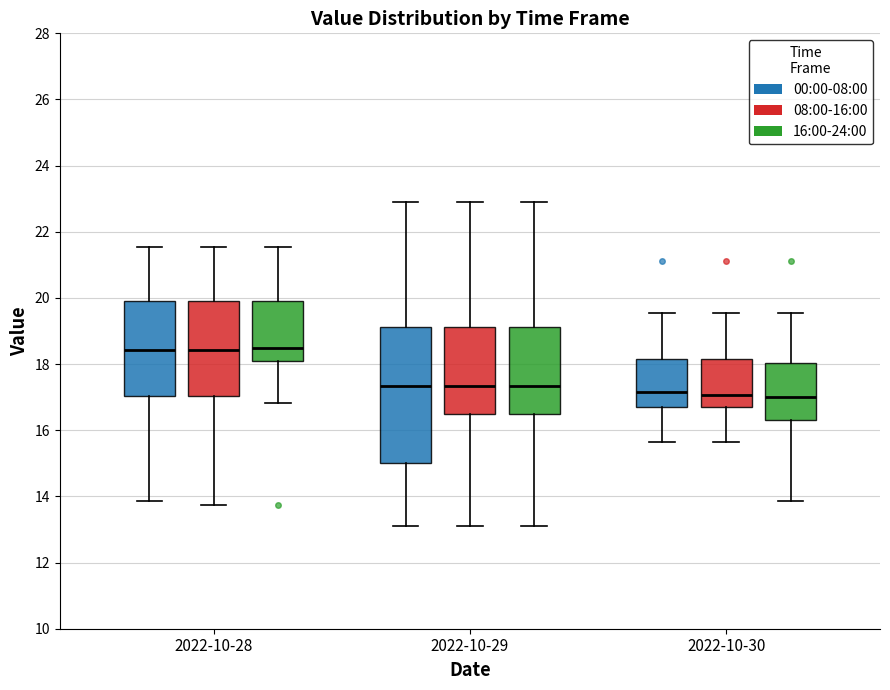

Where is the upper edge of the box for 2022-10-30 (00:00-08:00) on the y-axis? The values are not printed on the chart, so give them approximately, as read against the axis.

18.2